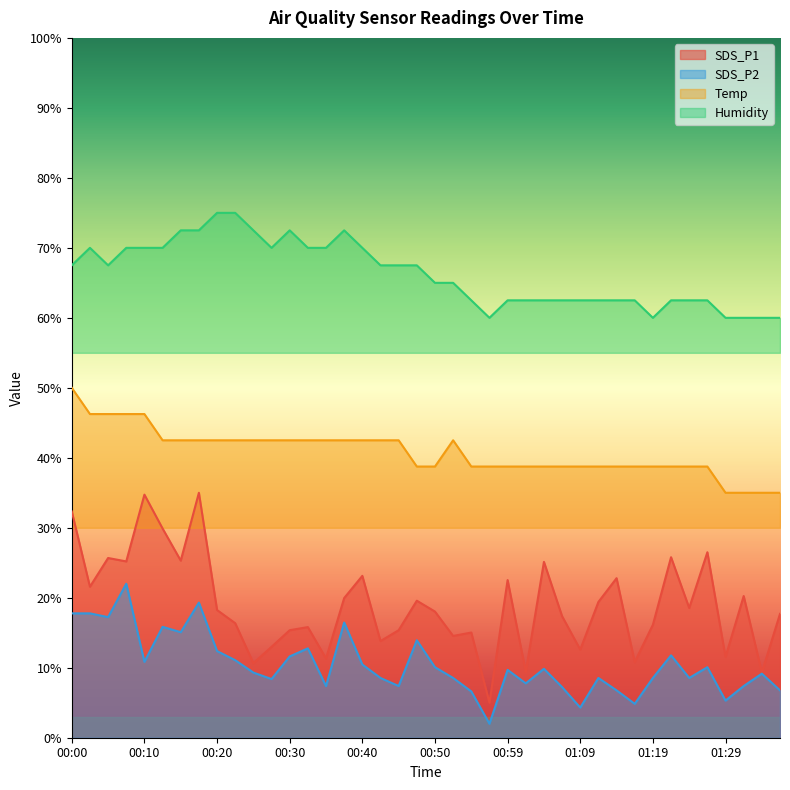

List the series in order of their peak value, highest first.

Humidity, Temp, SDS_P1, SDS_P2